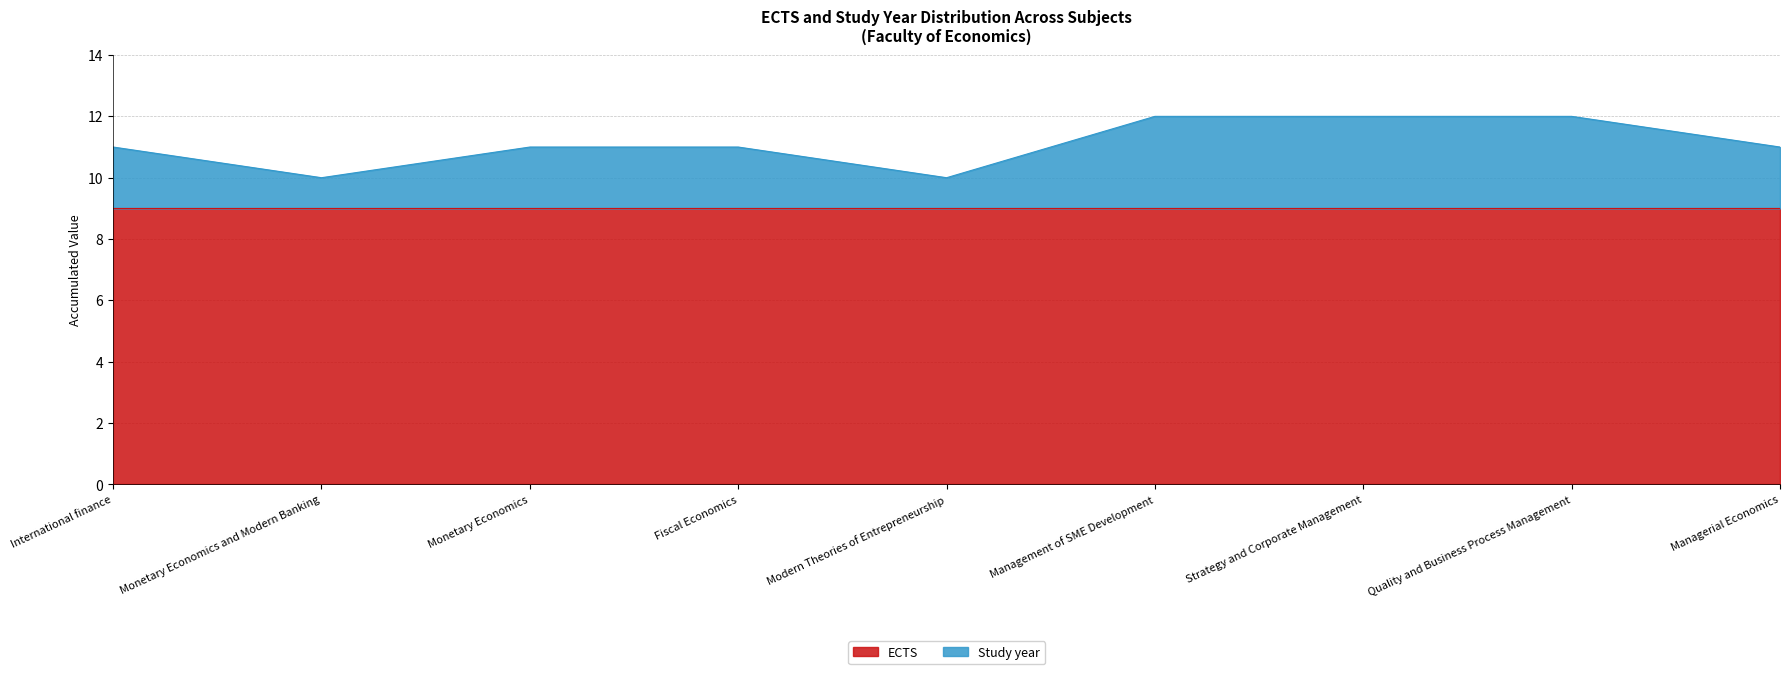

Rank the categories by value from lowest to highest.

Monetary Economics and Modern Banking, Modern Theories of Entrepreneurship, International finance, Monetary Economics, Fiscal Economics, Managerial Economics, Management of SME Development, Strategy and Corporate Management, Quality and Business Process Management